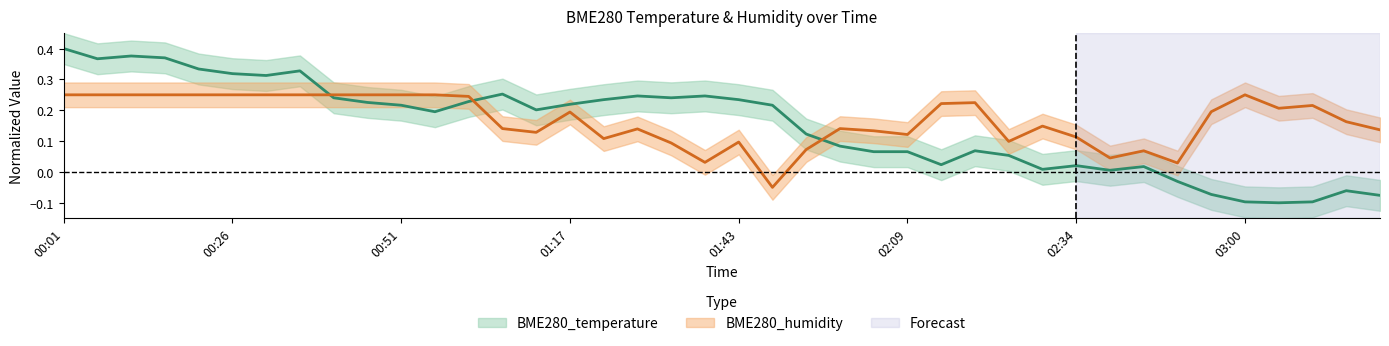

What is the minimum value shown in the chart?

-0.1